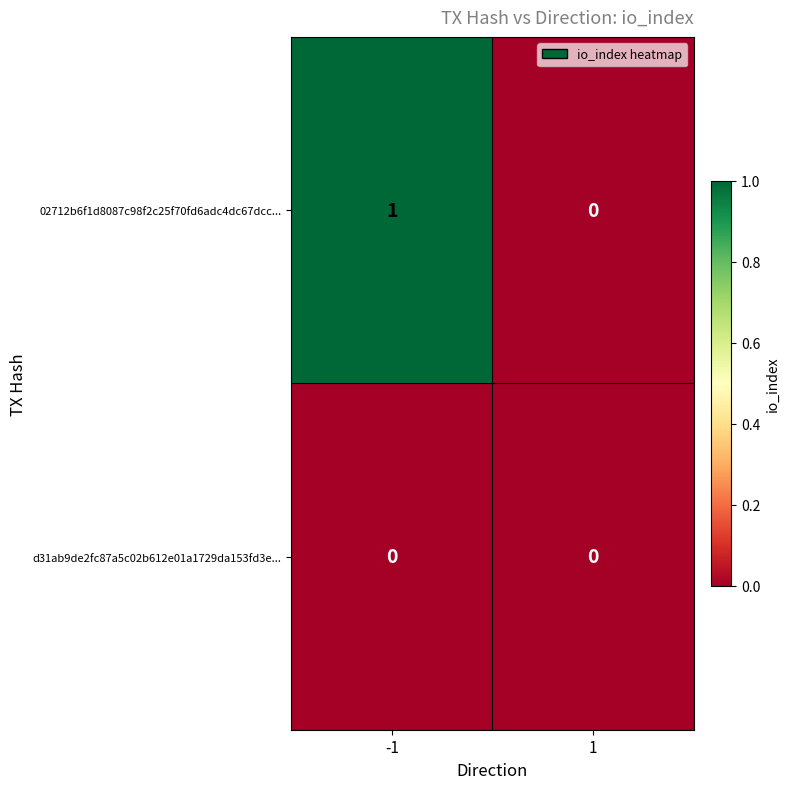

List the series in order of their overall mean, highest first.

02712b6f1d8087c98f2c25f70fd6adc4dc67dcc..., d31ab9de2fc87a5c02b612e01a1729da153fd3e...